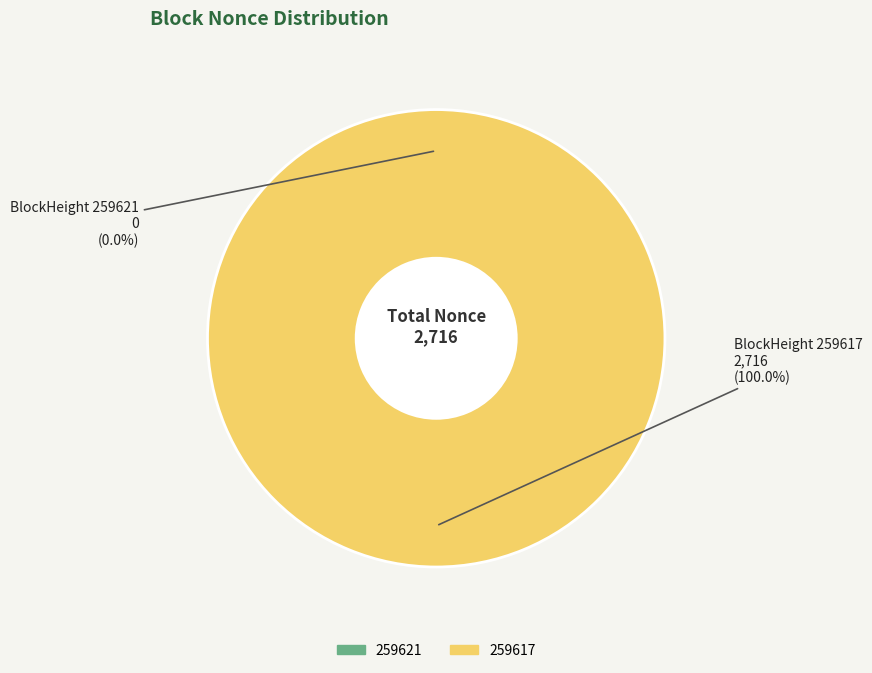

What percentage do 259617 and 259621 together represent?

100.0%